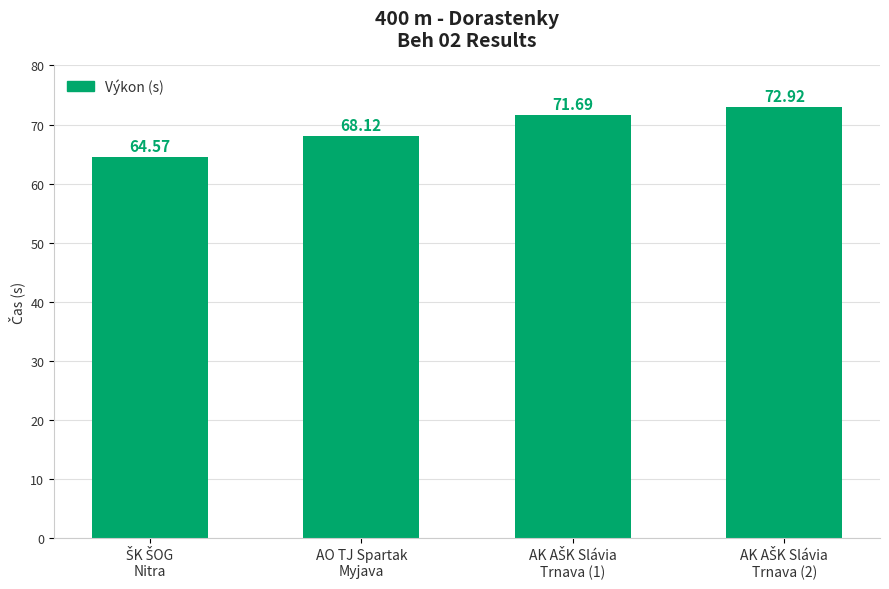

What is the average value?

69.3